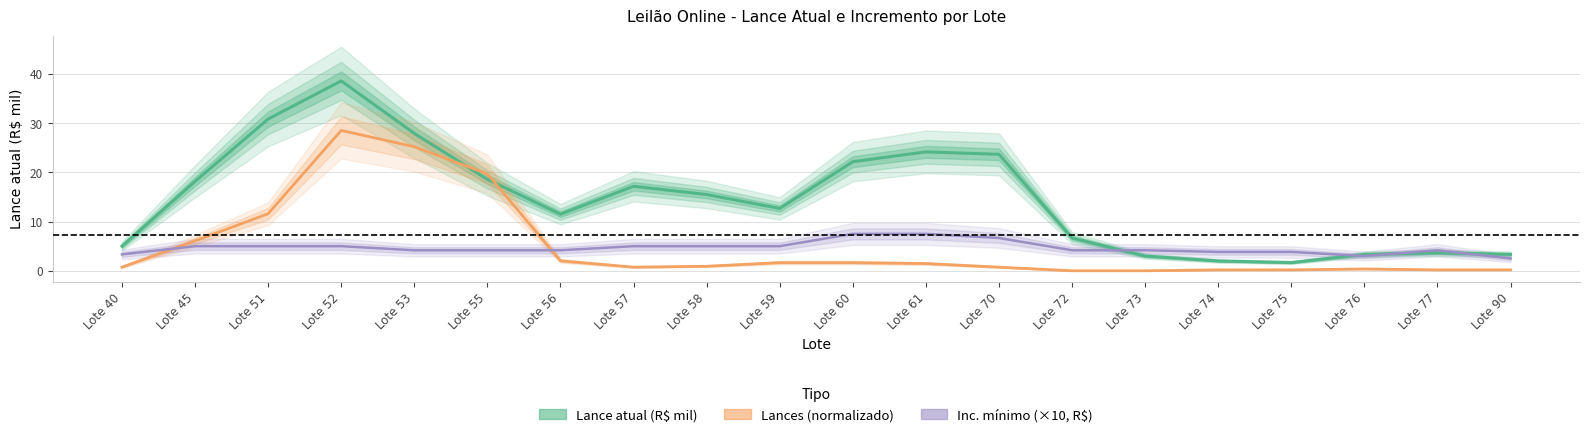

Reading left to right, list all the values displayed in this chart.

Lance atual (R$ mil): 5.0	18.2	30.8	38.6	27.9	18.6	11.5	17.2	15.5	12.7	22.2	24.2	23.7	6.7	3.0	2.0	1.7	3.3	3.7	3.3
Lances (normalizado): 0.7	6.1	11.6	28.5	25.2	19.7	2.0	0.7	0.9	1.7	1.7	1.5	0.7	0.0	0.0	0.2	0.2	0.4	0.2	0.2
Inc. mínimo (×10, R$): 3.3	5.0	5.0	5.0	4.2	4.2	4.2	5.0	5.0	5.0	7.5	7.5	6.7	4.2	4.2	3.8	3.8	3.0	4.2	2.5